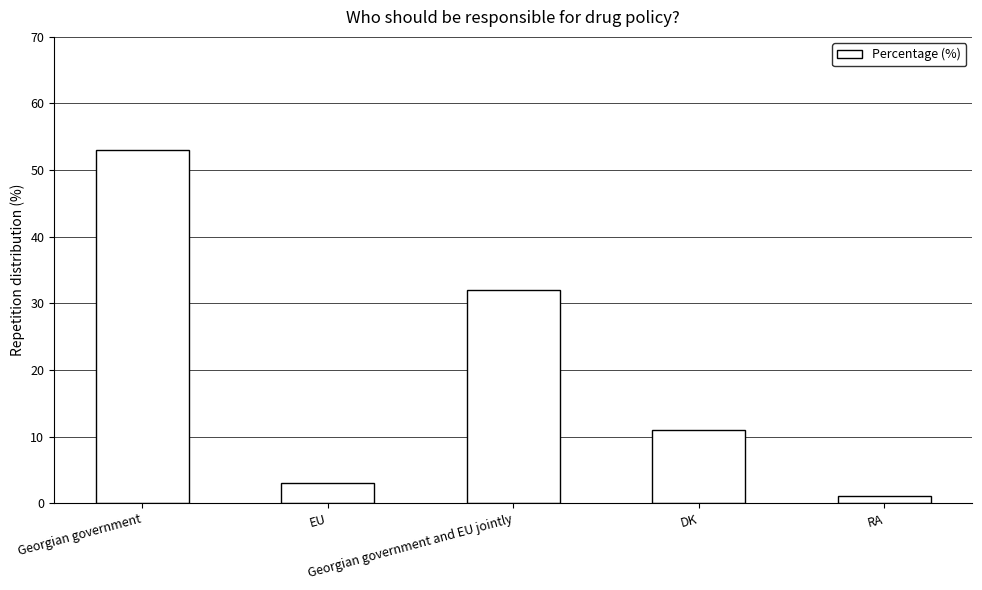

What is the difference between the maximum and minimum values?

52